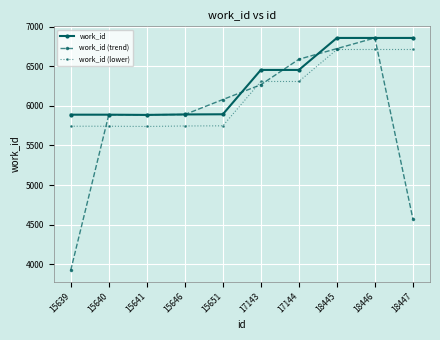

True or false: work_id and work_id (lower) intersect in this chart.

False